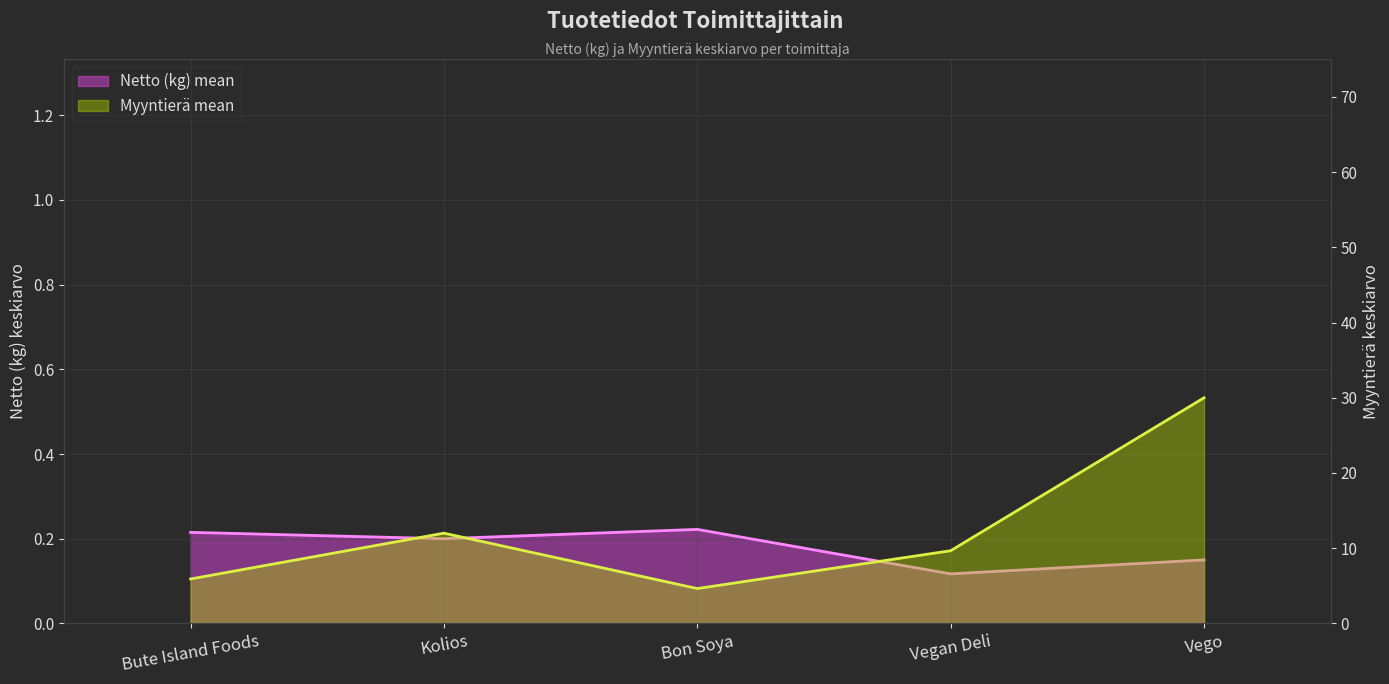

Which series has the largest total across all categories?

Myyntierä mean